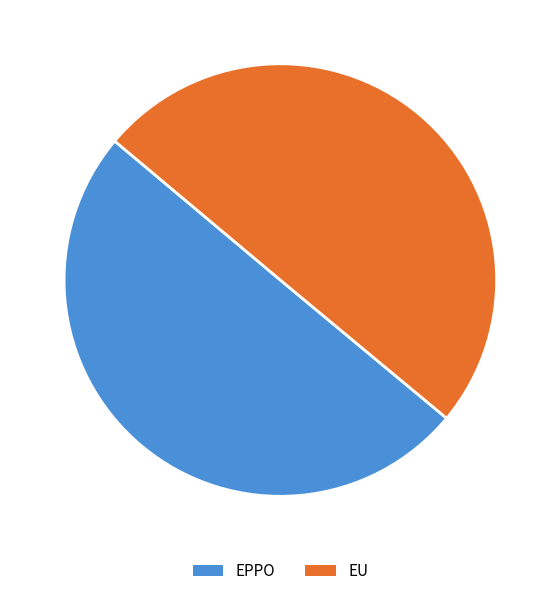

The EPPO slice represents 50% of the pie. True or false?

True